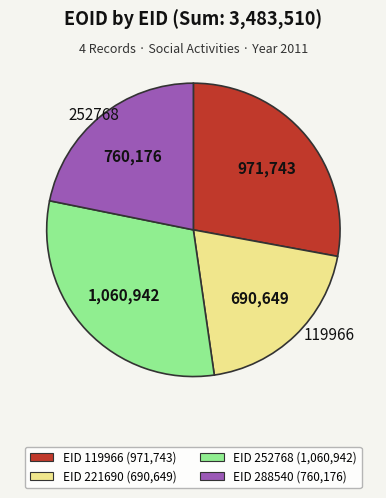

Rank the categories by value from highest to lowest.

EID 252768 (1,060,942), EID 119966 (971,743), EID 288540 (760,176), EID 221690 (690,649)